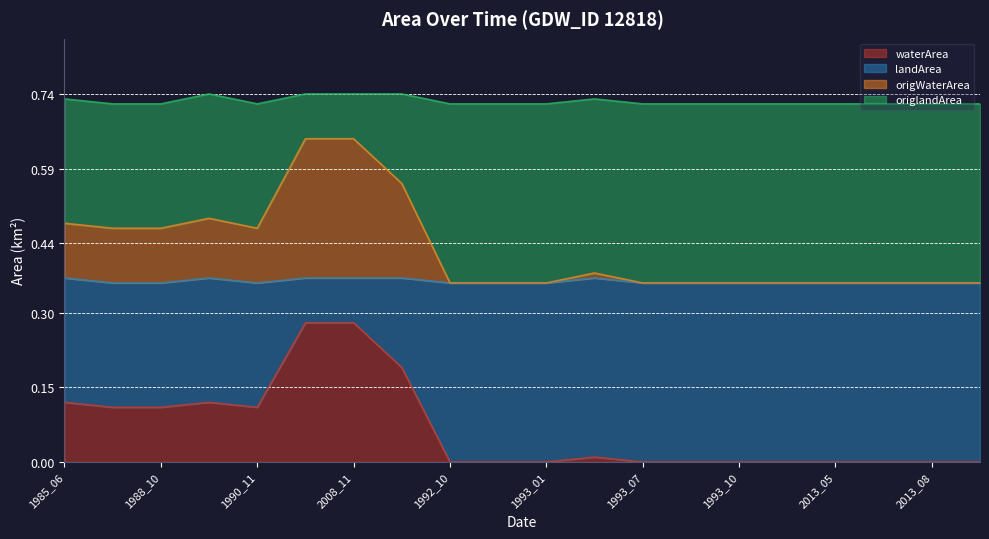

What is the difference between the second highest and minimum values in the landArea series?

0.3